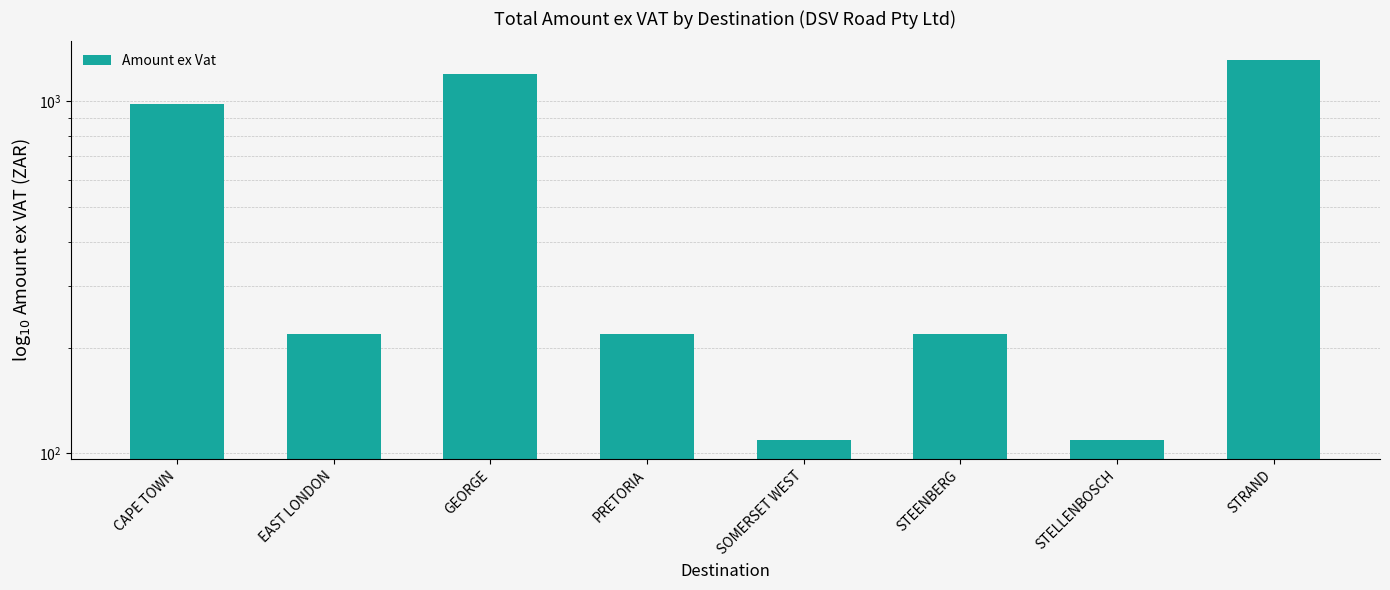

What is the change in value from GEORGE to STELLENBOSCH?

-1090.8